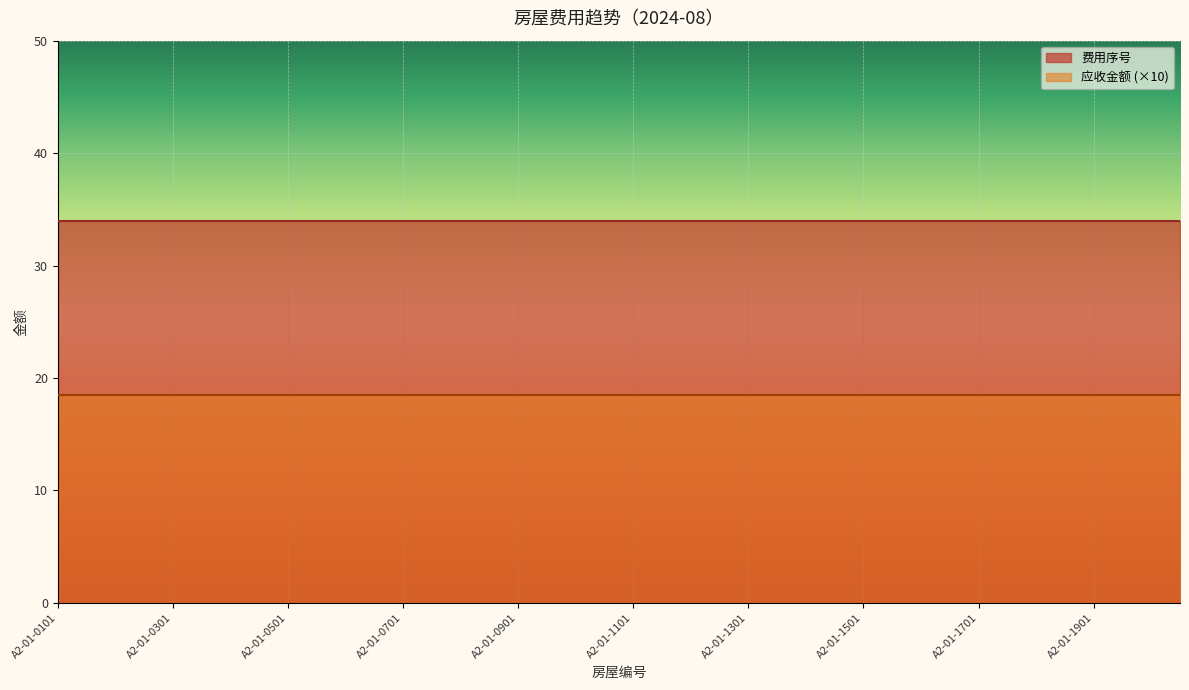

Reading left to right, transcribe all the data shown in this chart.

费用序号: 34.0	34.0	34.0	34.0	34.0	34.0	34.0	34.0	34.0	34.0	34.0	34.0	34.0	34.0	34.0	34.0	34.0	34.0	34.0	34.0	34.0	34.0	34.0	34.0	34.0	34.0	34.0	34.0	34.0	34.0	34.0	34.0	34.0	34.0	34.0	34.0	34.0	34.0	34.0	34.0
应收金额: 1.9	1.9	1.9	1.9	1.9	1.9	1.9	1.9	1.9	1.9	1.9	1.9	1.9	1.9	1.9	1.9	1.9	1.9	1.9	1.9	1.9	1.9	1.9	1.9	1.9	1.9	1.9	1.9	1.9	1.9	1.9	1.9	1.9	1.9	1.9	1.9	1.9	1.9	1.9	1.9